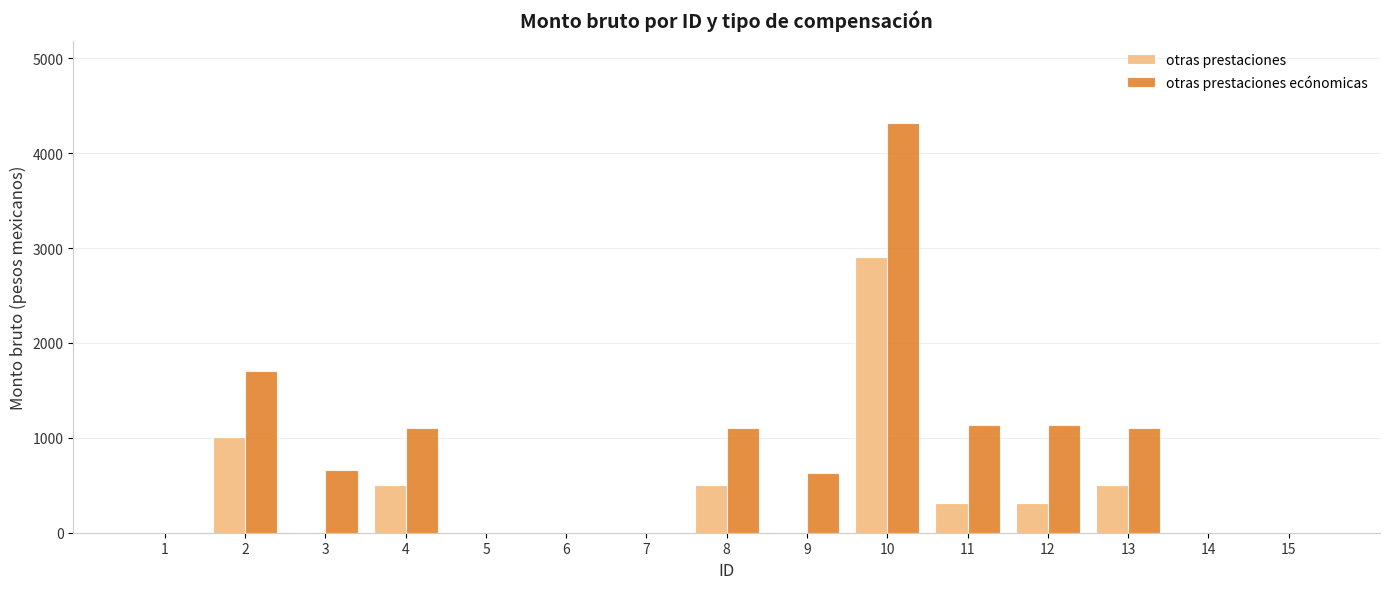

At which label does otras prestaciones ecónomicas reach its peak?

10